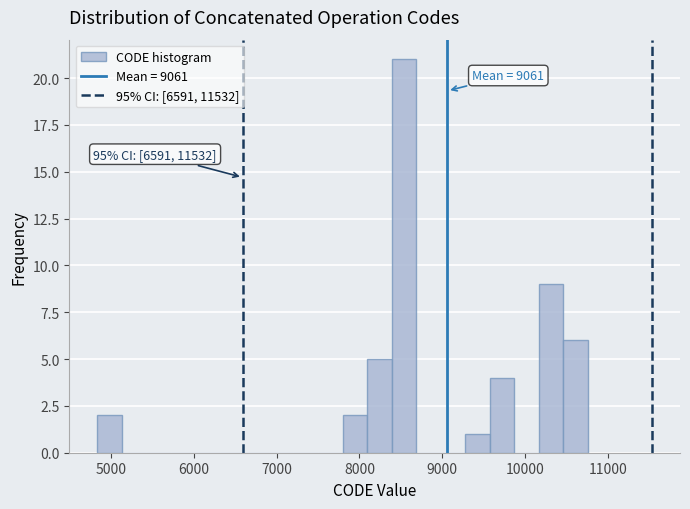

Read against the x-axis, roughly where is the centre of the tallest bar?

8500